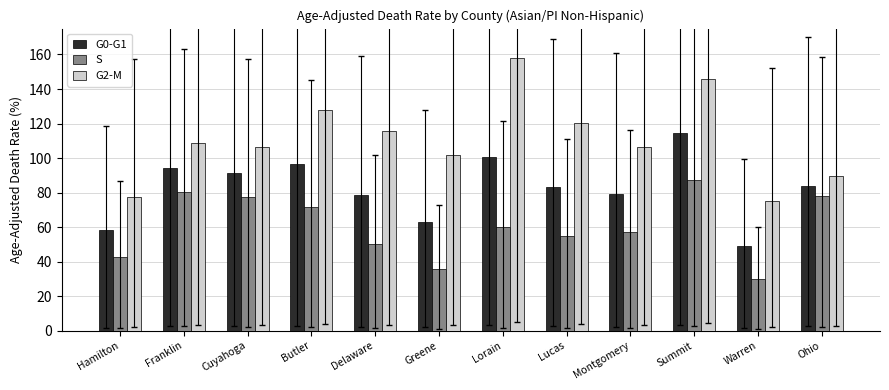

Read the G0-G1 value at Cuyahoga.

91.2